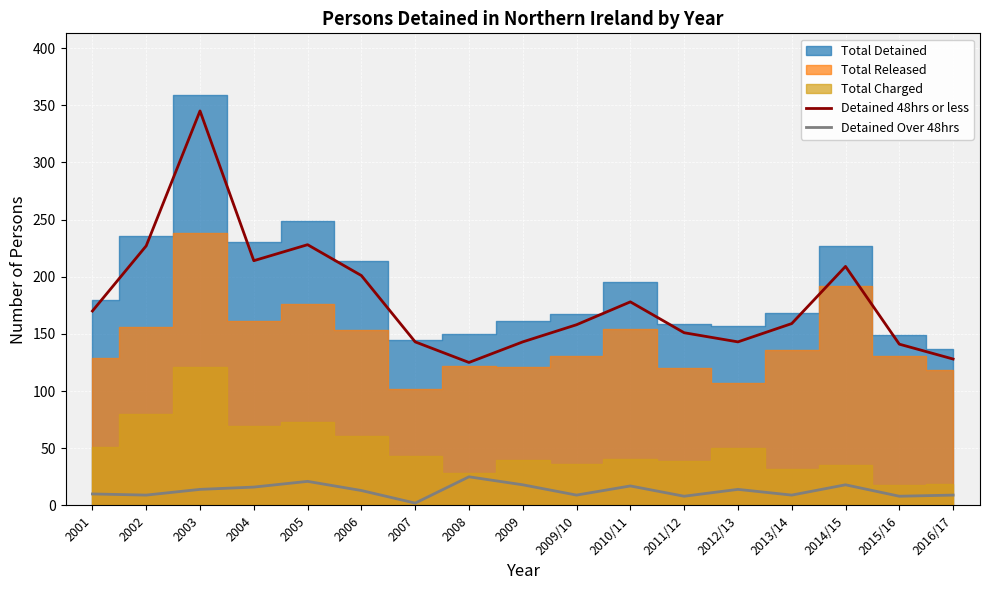

True or false: Detained Over 48hrs and Detained 48hrs or less intersect in this chart.

False